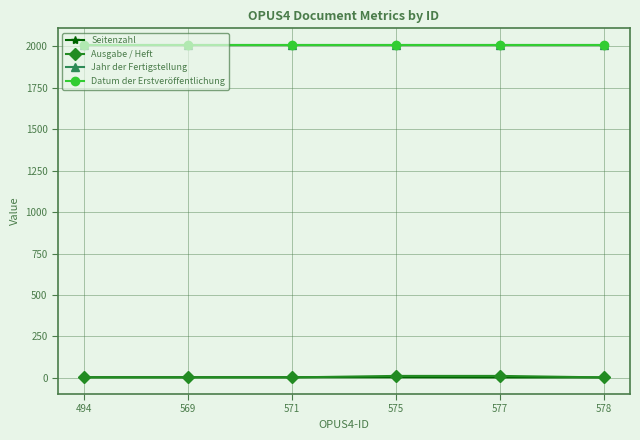

Reading left to right, what are all the values shown in this chart?

Seitenzahl: 494=3	569=3	571=3	575=3	577=2	578=2
Ausgabe / Heft: 494=2	569=2	571=2	575=11	577=11	578=2
Jahr der Fertigstellung: 494=2009	569=2009	571=2009	575=2009	577=2009	578=2009
Datum der Erstveröffentlichung: 494=2009	569=2009	571=2009	575=2009	577=2009	578=2009